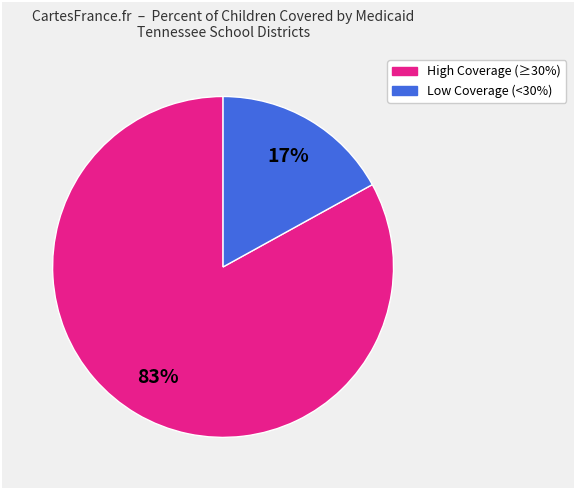

To the nearest percent, what is the average slice percentage?

50%